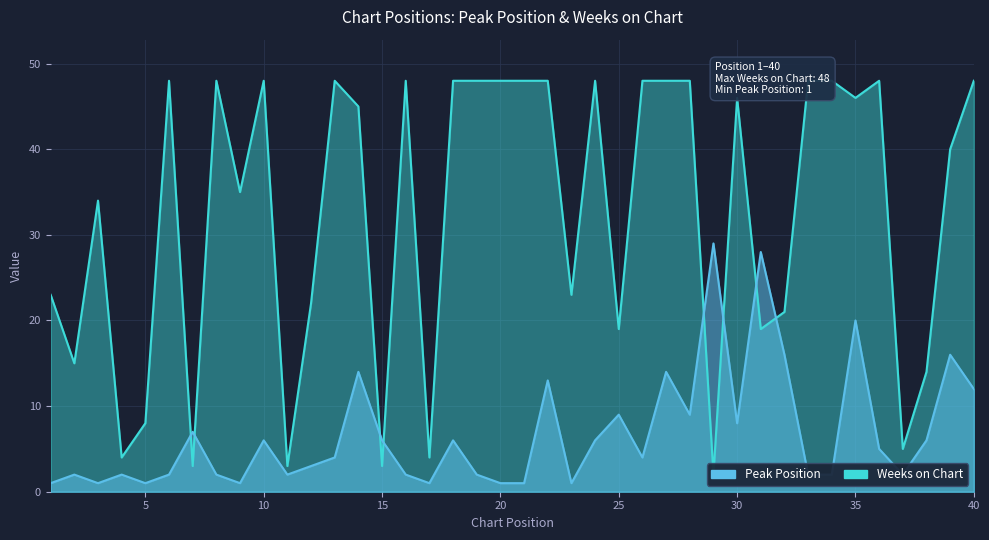

How many lines are shown in the chart?

2